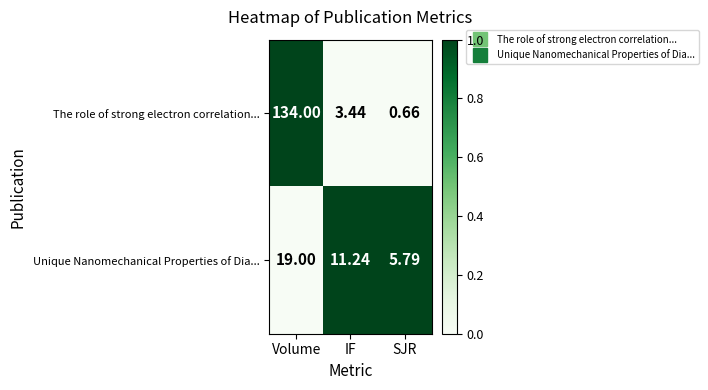

Rank the categories by Unique Nanomechanical Properties of Dia... value from highest to lowest.

Volume, IF, SJR